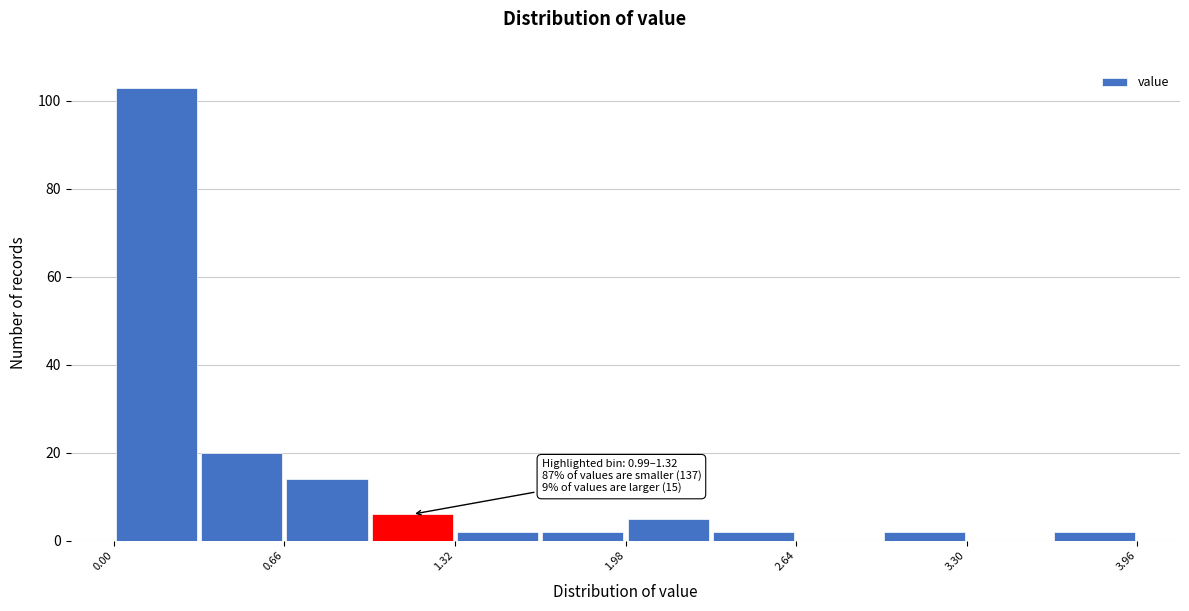

Around what value on the x-axis is the tallest bar? Give the approximate position of its centre, as read against the axis.

0.2